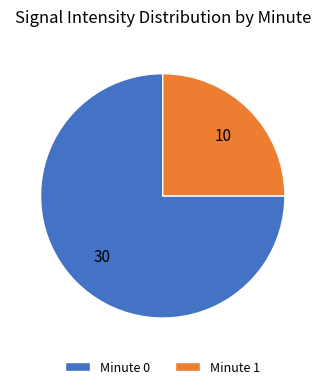

The Minute 0 slice represents 82% of the pie. True or false?

False